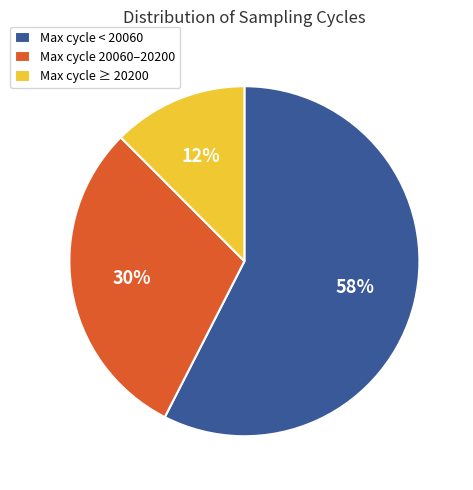

What percentage is the Max cycle < 20060 slice, to the nearest percent?

58%